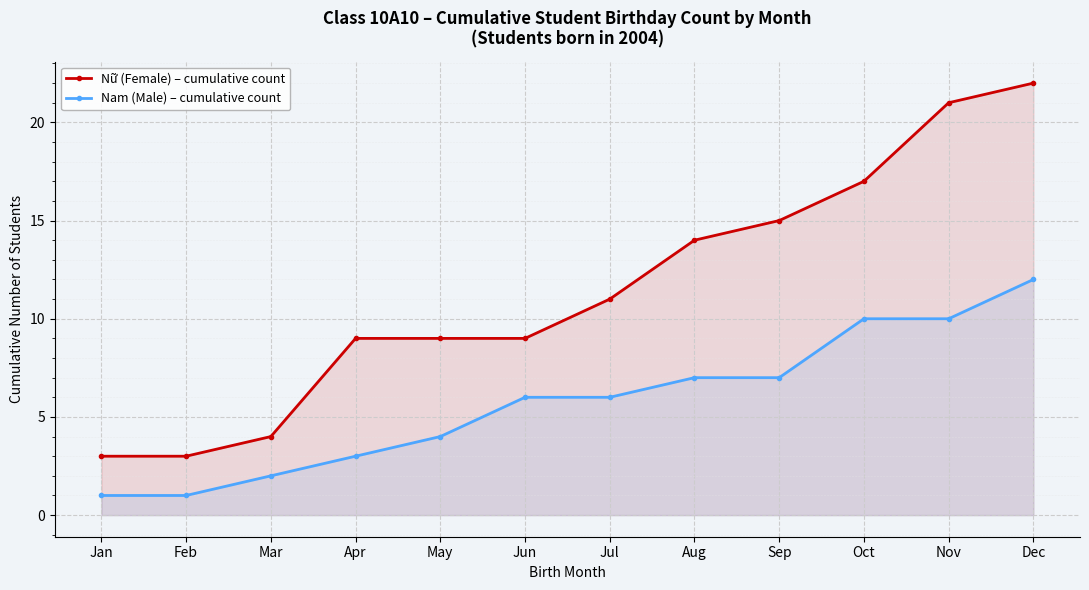

What are all the series names shown in the legend?

Nữ (Female) – cumulative count, Nam (Male) – cumulative count